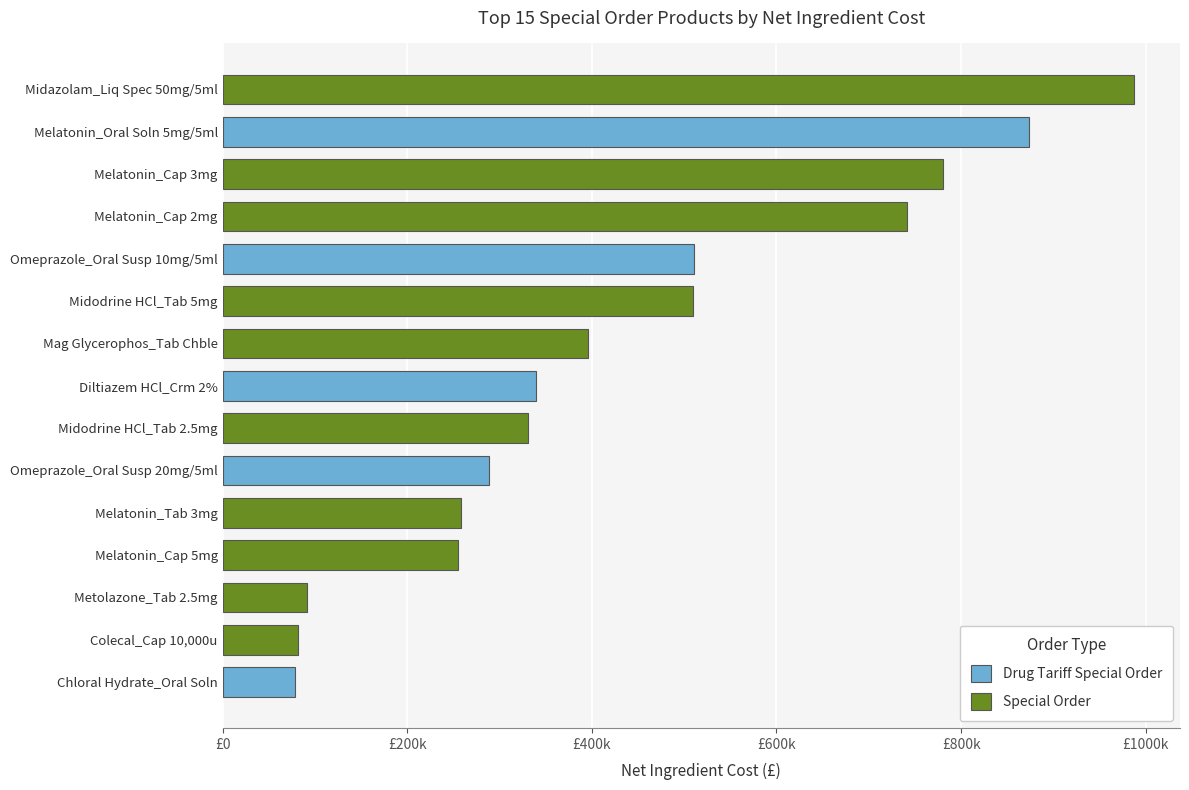

Are the bars horizontal?

Yes